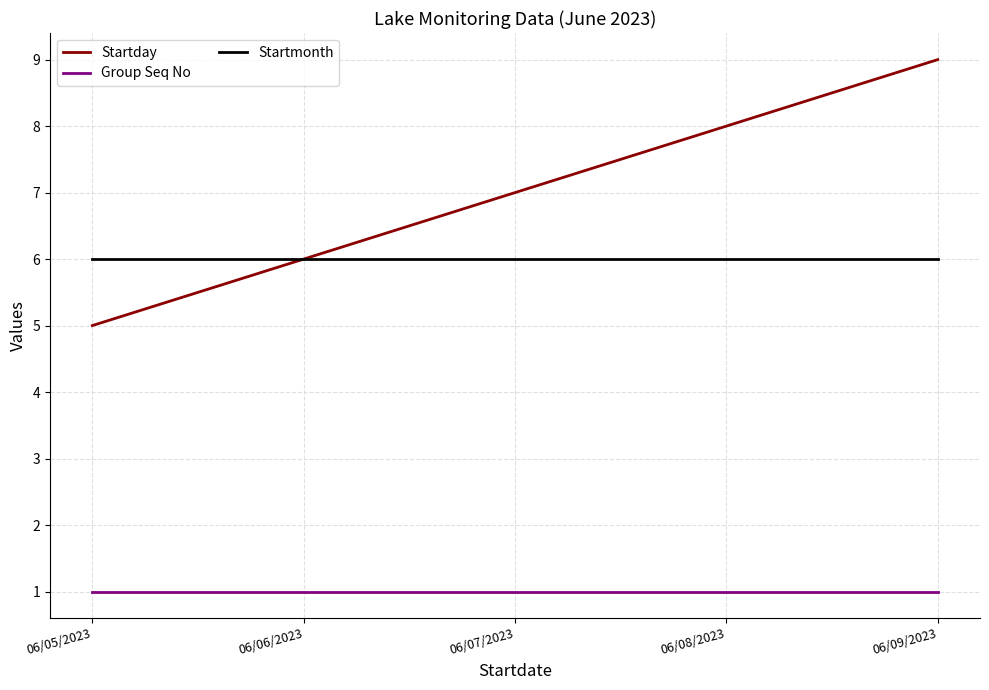

How many lines are shown in the chart?

3